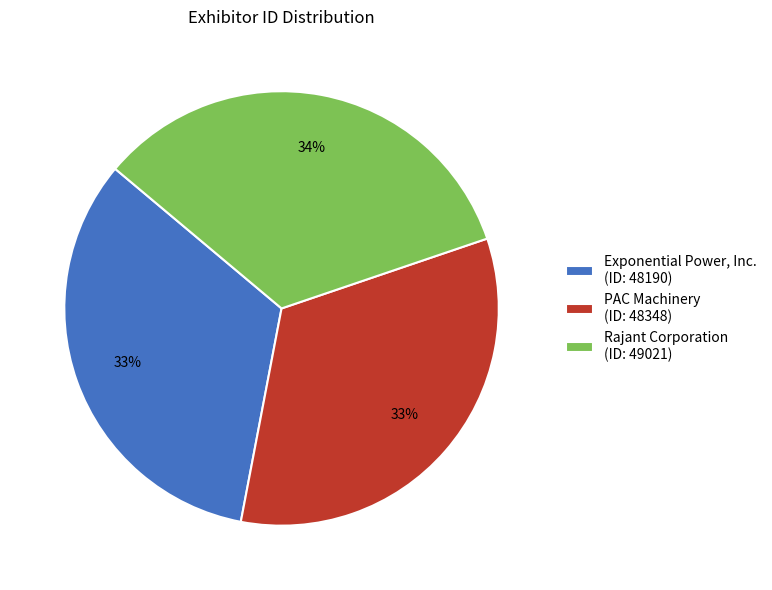

Combined, do PAC Machinery (ID: 48348) and Exponential Power, Inc. (ID: 48190) account for over 50%?

Yes